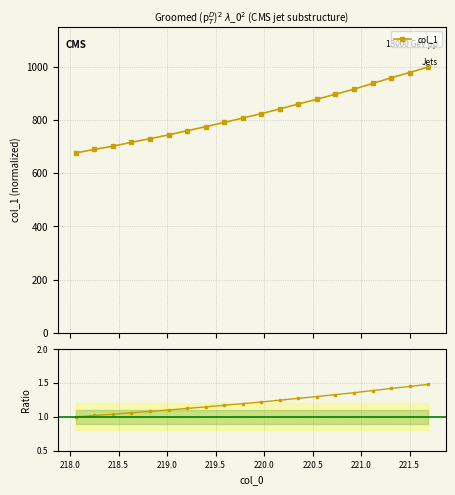

What is the value of the col_1 point at the 2nd from the left?

689.8